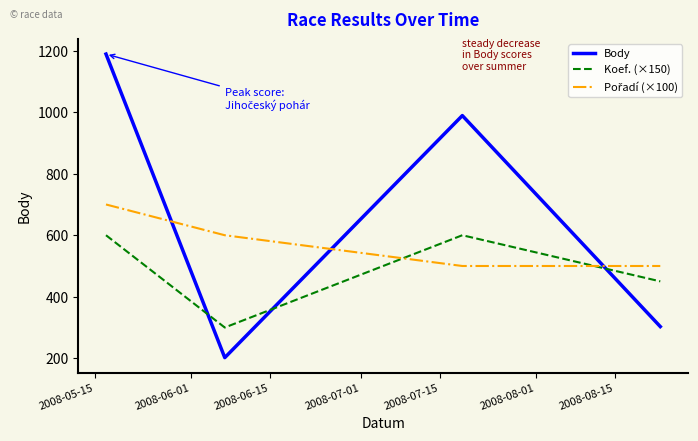

True or false: Body and Koef. (×150) cross at least once.

True